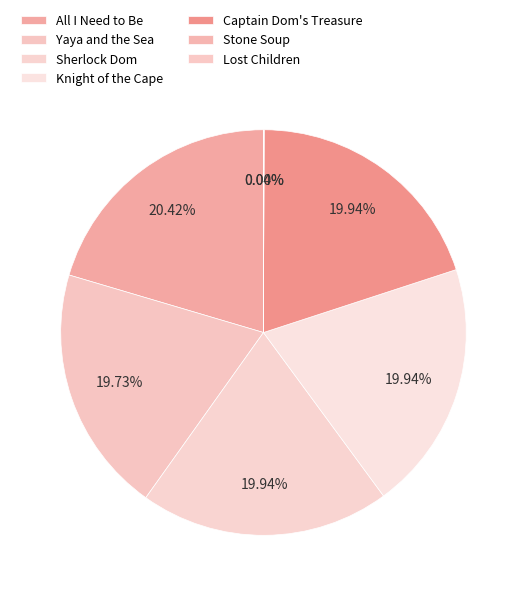

Do Sherlock Dom and Lost Children together represent more than half of the pie?

No